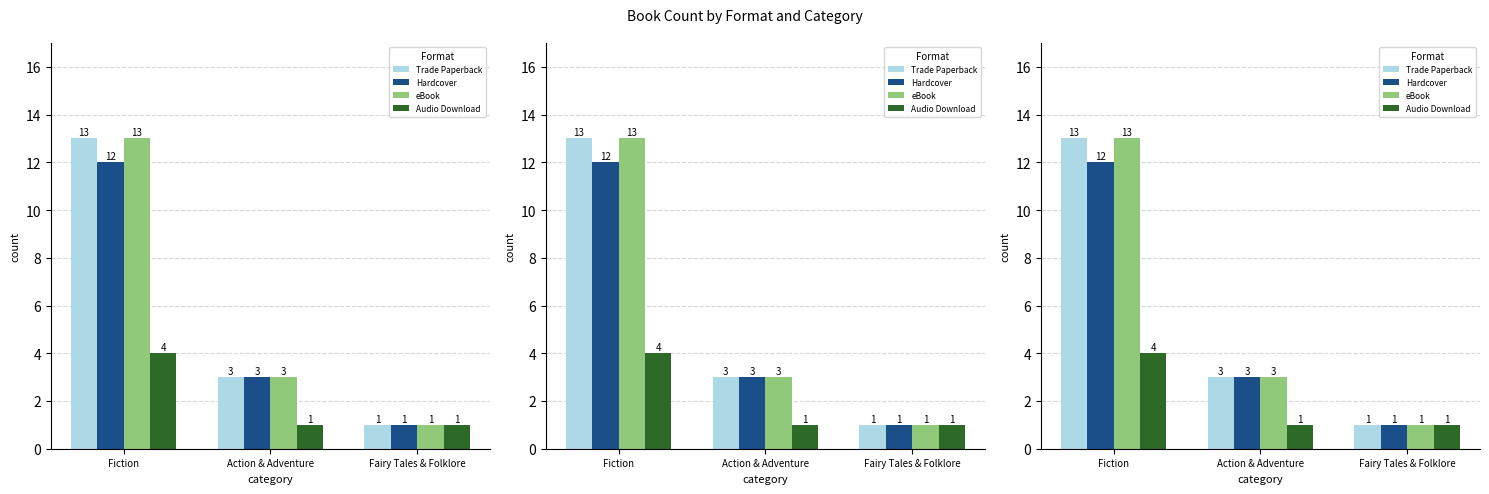

What is the approximate value of eBook at Fairy Tales & Folklore?

1